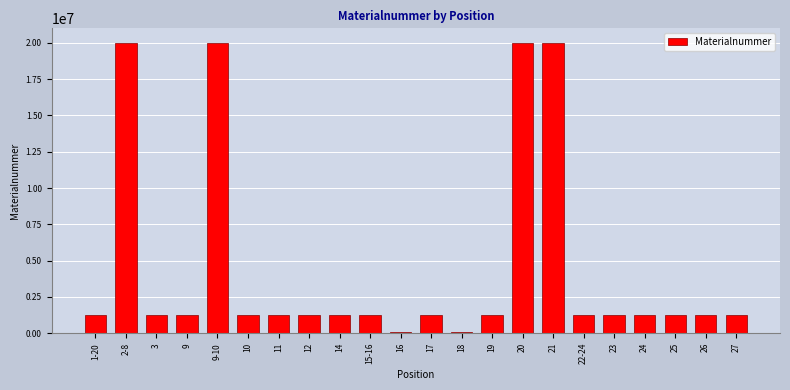

What is the maximum value shown in the chart?

20003522